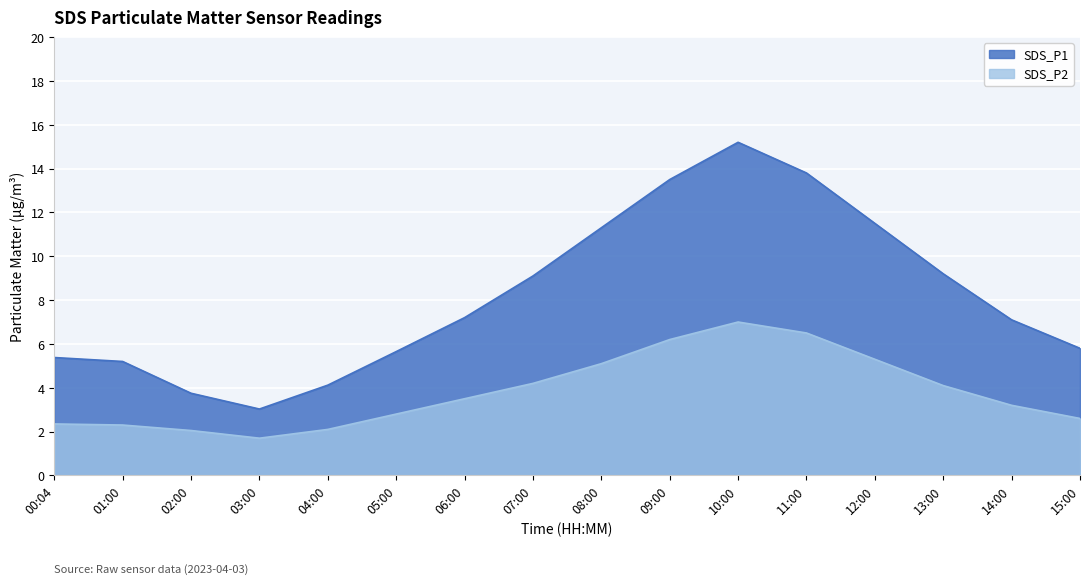

Between 03:00 and 15:00, which is larger?

15:00